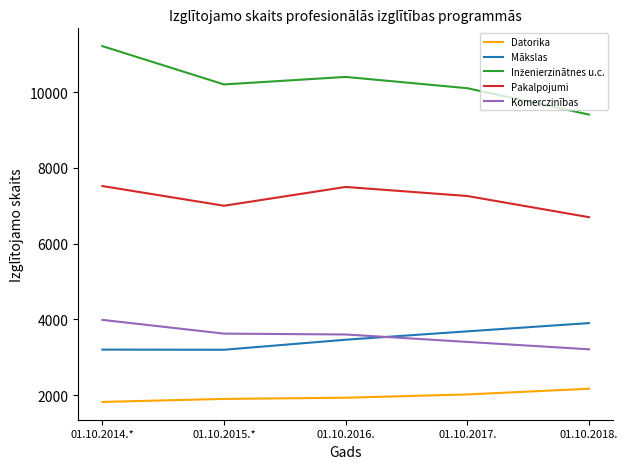

What is the difference between the maximum and second lowest values in the Pakalpojumi series?

520